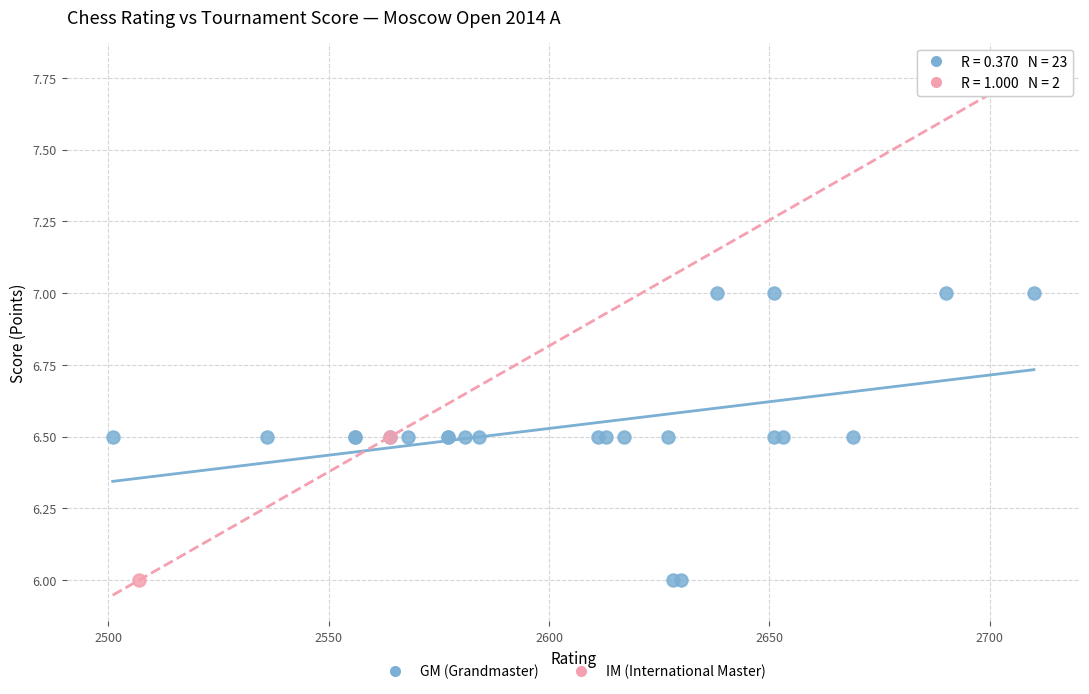

What are all the series names shown in the legend?

GM (Grandmaster), IM (International Master)